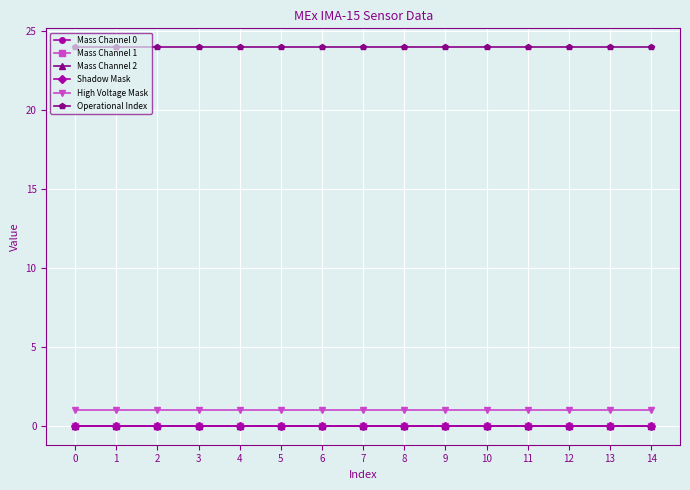

Is this an area chart (filled region under the line)?

No